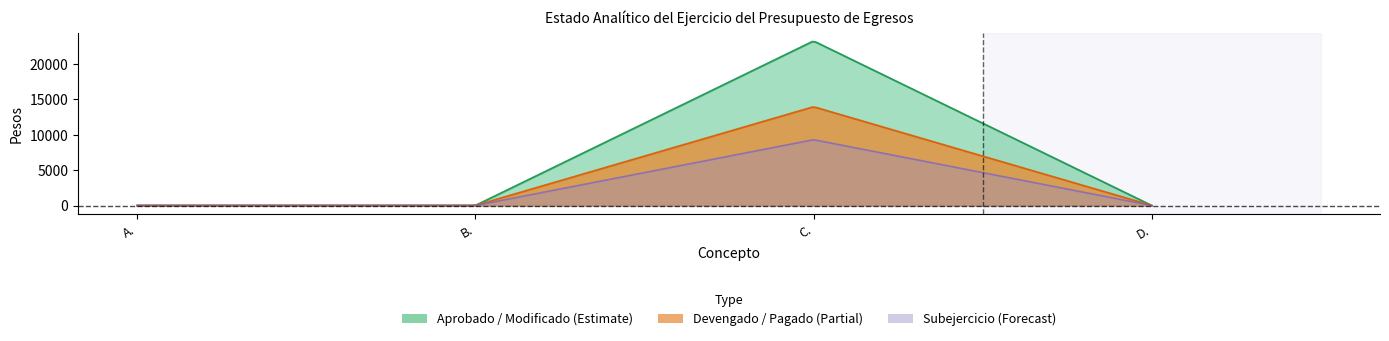

Which series has the largest total across all categories?

Aprobado